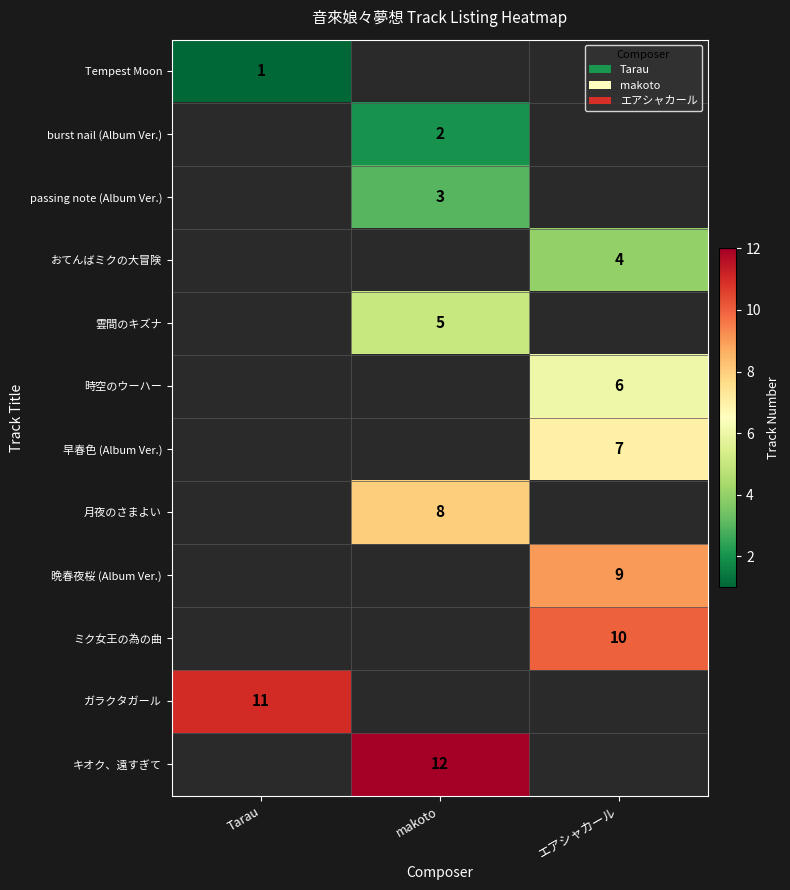

Count the number of categories in the chart.

3